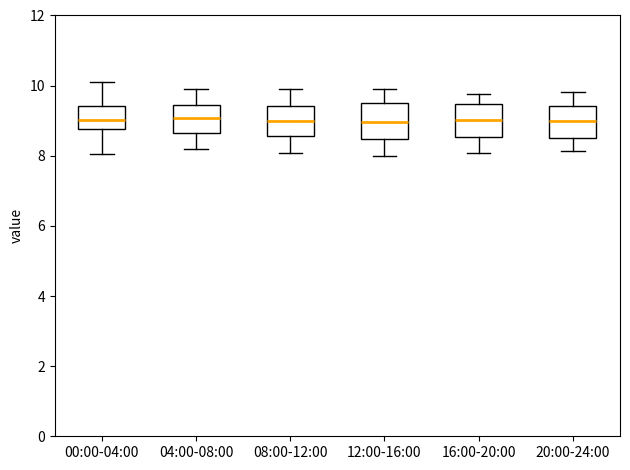

Reading left to right, transcribe this box plot: for each box, give where its median line is, the range the box spans, and where its two whiskers end, as read against the y-axis. The values are not printed on the chart, so give them approximately, as read against the axis.

00:00-04:00: median 9.0, box 8.8 to 9.4, whiskers 8.0 to 10.2
04:00-08:00: median 9.0, box 8.6 to 9.4, whiskers 8.2 to 10.0
08:00-12:00: median 9.0, box 8.6 to 9.4, whiskers 8.0 to 10.0
12:00-16:00: median 9.0, box 8.4 to 9.6, whiskers 8.0 to 10.0
16:00-20:00: median 9.0, box 8.6 to 9.4, whiskers 8.0 to 9.8
20:00-24:00: median 9.0, box 8.6 to 9.4, whiskers 8.2 to 9.8